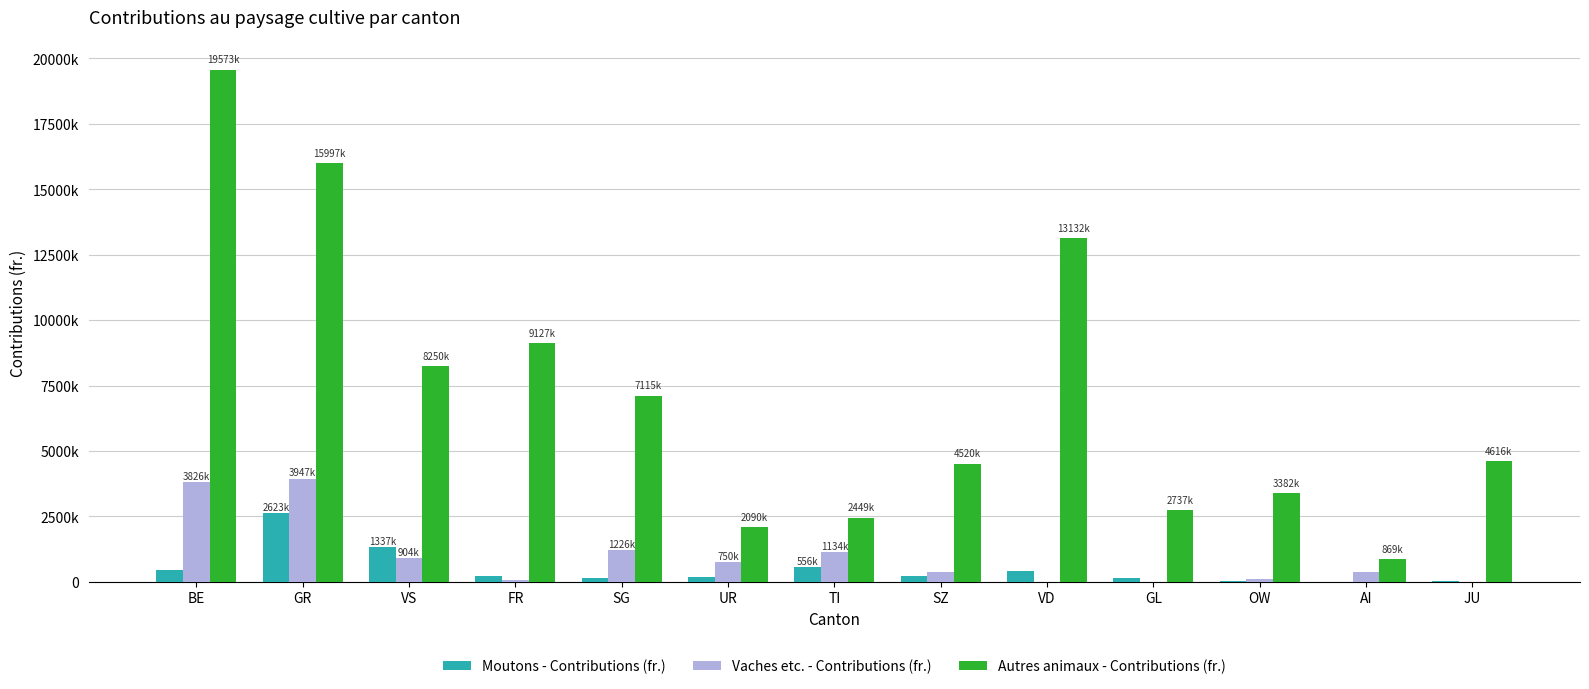

What are all the series names shown in the legend?

Moutons - Contributions (fr.), Vaches etc. - Contributions (fr.), Autres animaux - Contributions (fr.)